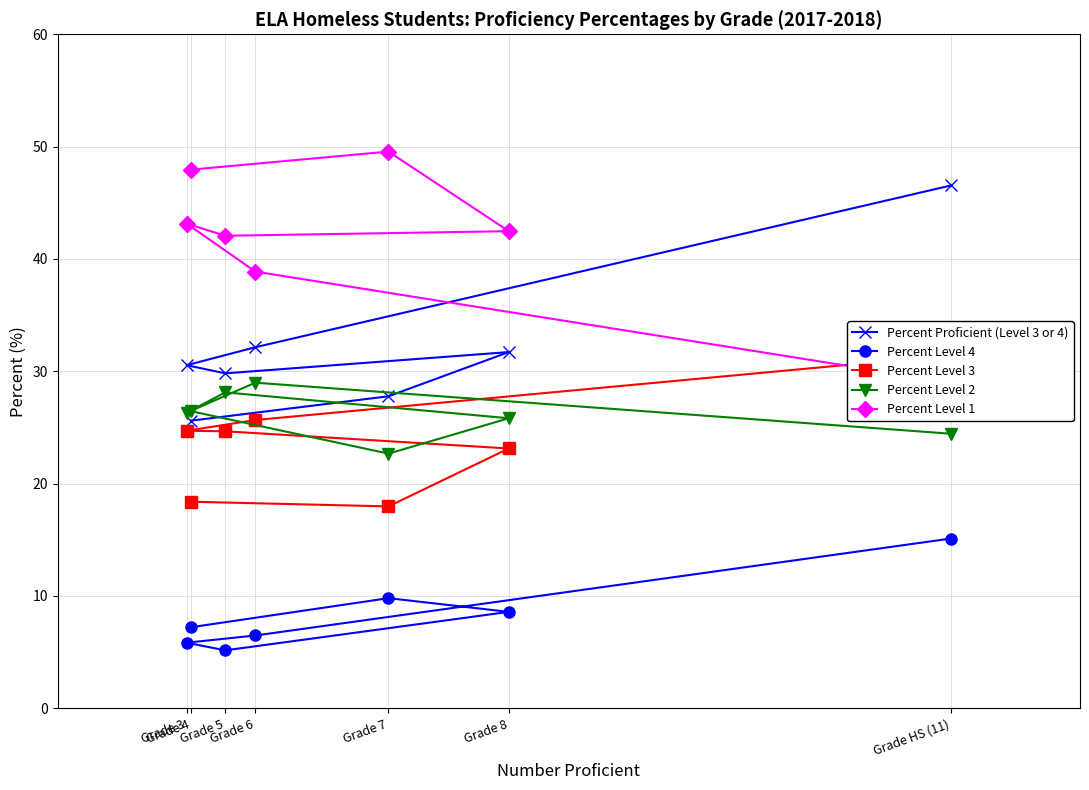

What is the lowest value of the Percent Level 2 series?

22.7